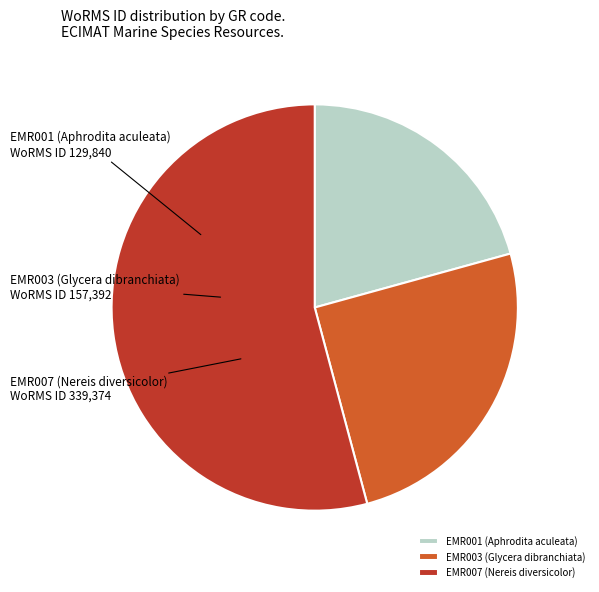

Is there any slice that represents more than half of the pie?

Yes